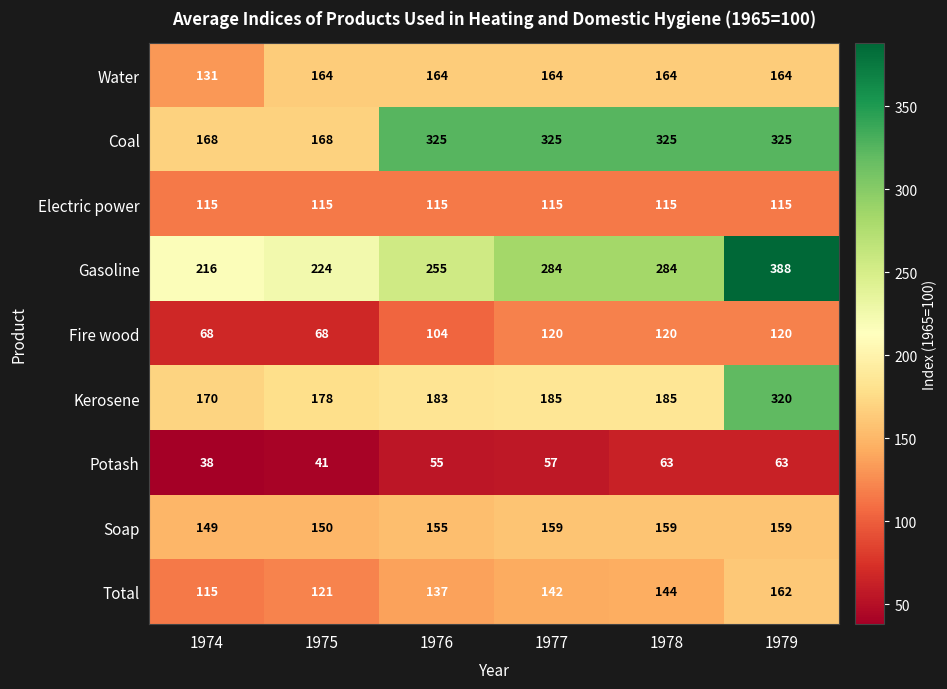

Which label corresponds to the smallest value in the chart?

1974